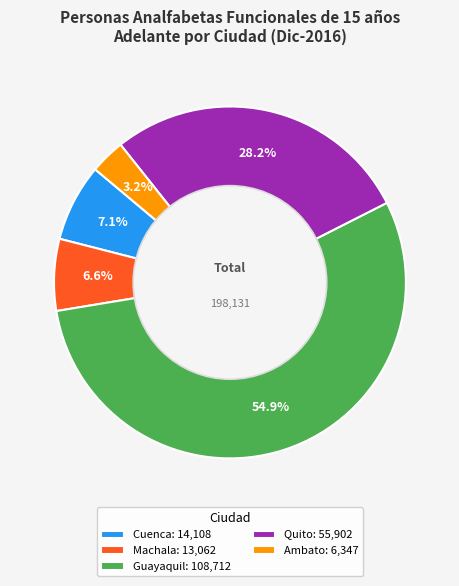

Which has a higher value, Machala: 13,062 or Quito: 55,902?

Quito: 55,902